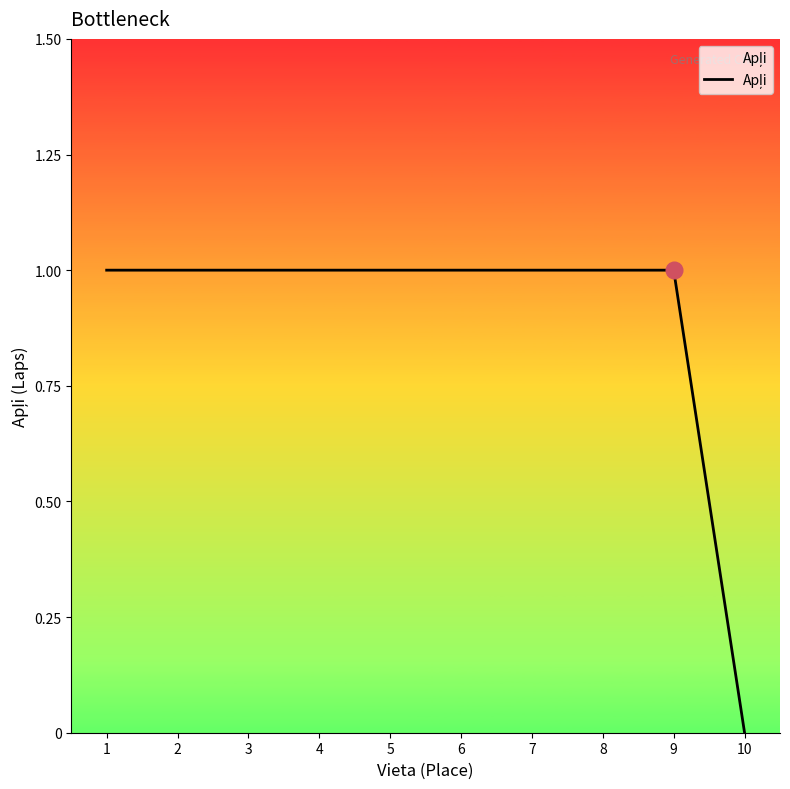

At which label is the value closest to 0?

10